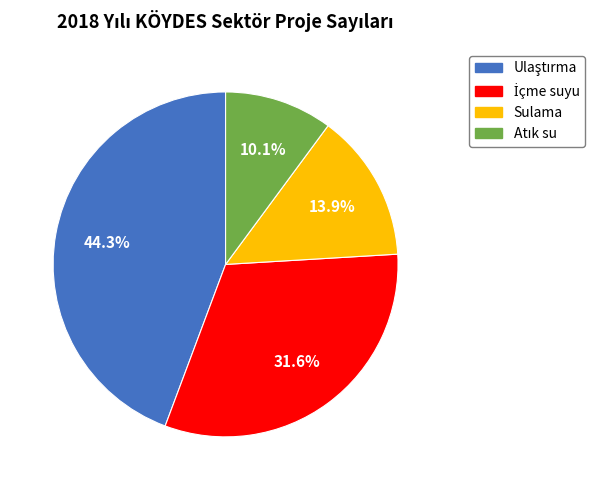

Is there a majority slice in this chart?

No